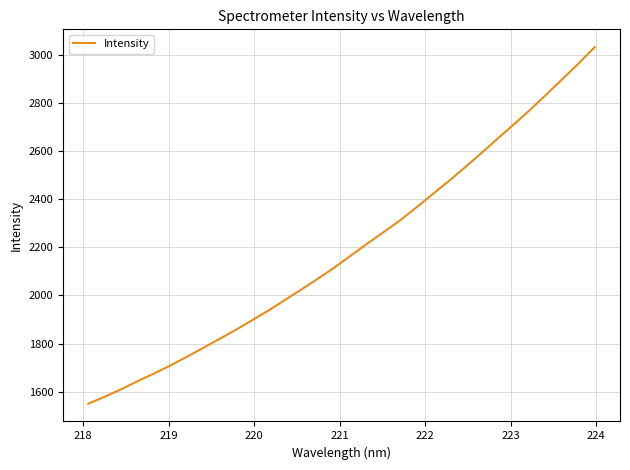

What is the smallest value displayed?

1550.4